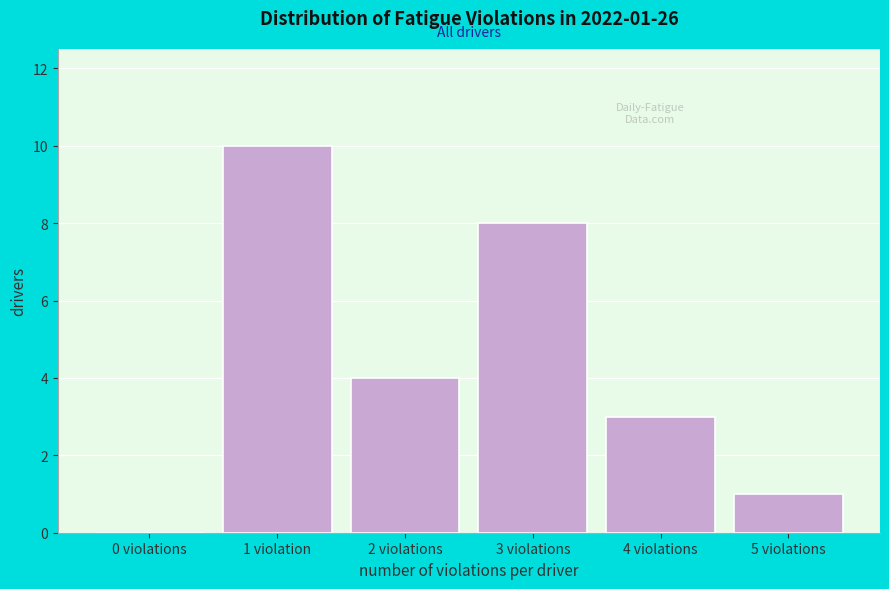

Reading left to right, transcribe all the data shown in this chart.

0 violations=0	1 violation=10	2 violations=4	3 violations=8	4 violations=3	5 violations=1